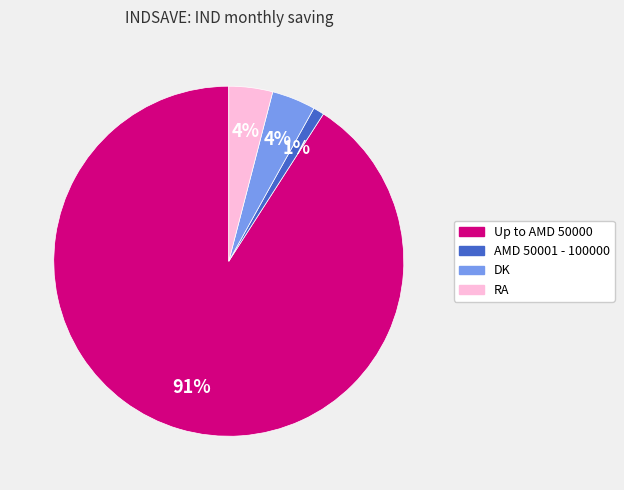

Do Up to AMD 50000 and AMD 50001 - 100000 together represent more than half of the pie?

Yes